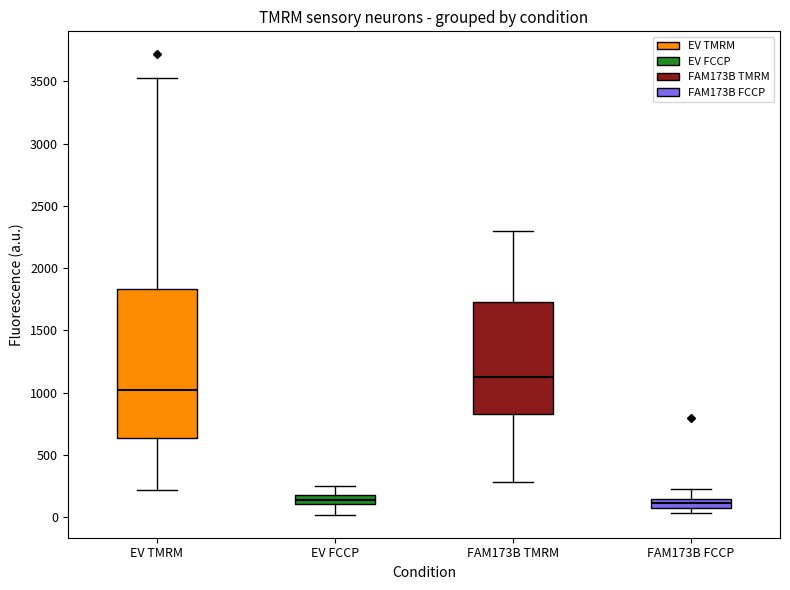

Comparing the boxes themselves (not the whiskers), which one is the tallest?

EV TMRM